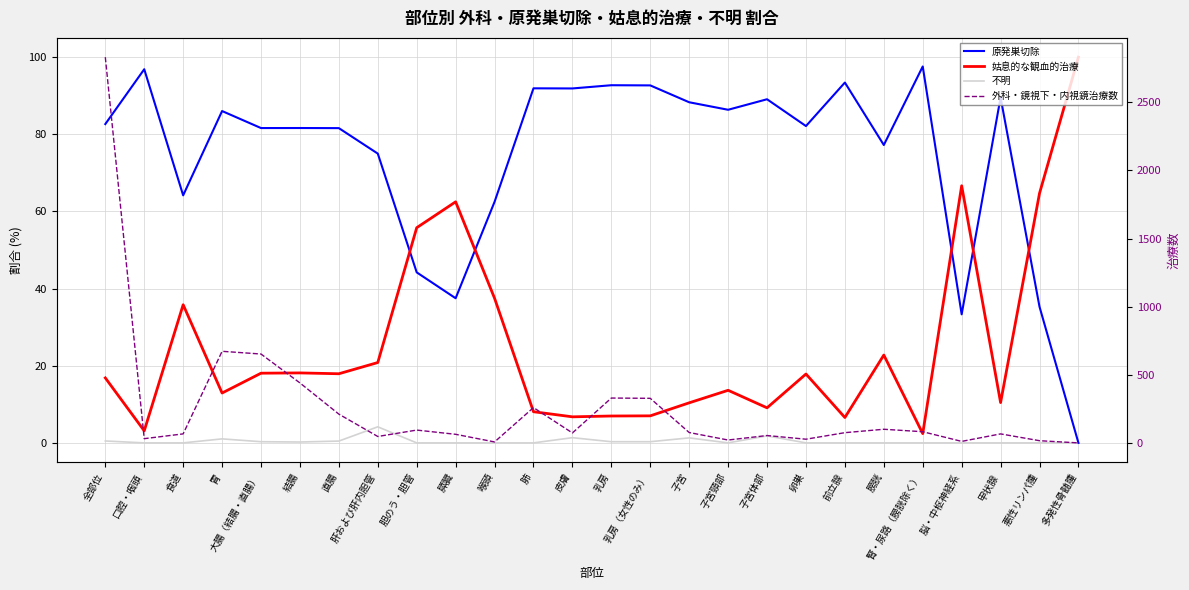

List the series in order of their peak value, highest first.

外科・鏡視下・内視鏡治療数, 姑息的な観血的治療, 原発巣切除, 不明